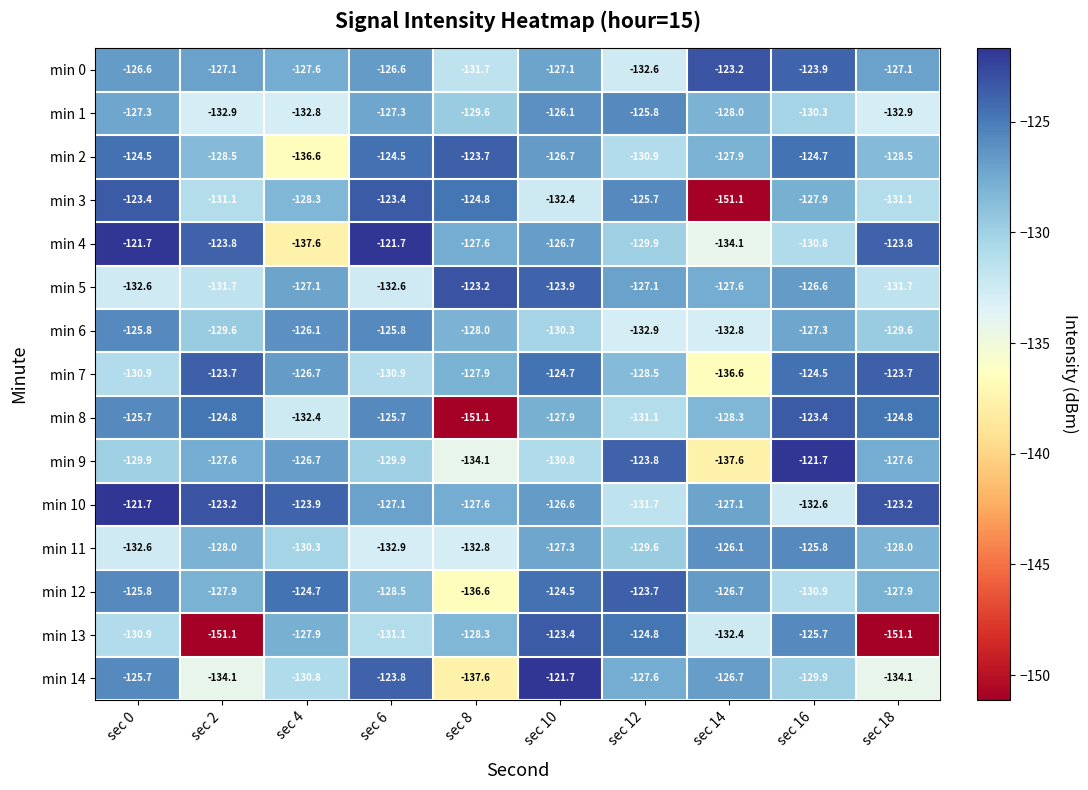

At sec 18, list the series in order from smallest to largest.

min 13, min 14, min 1, min 5, min 3, min 6, min 2, min 11, min 12, min 9, min 0, min 8, min 4, min 7, min 10